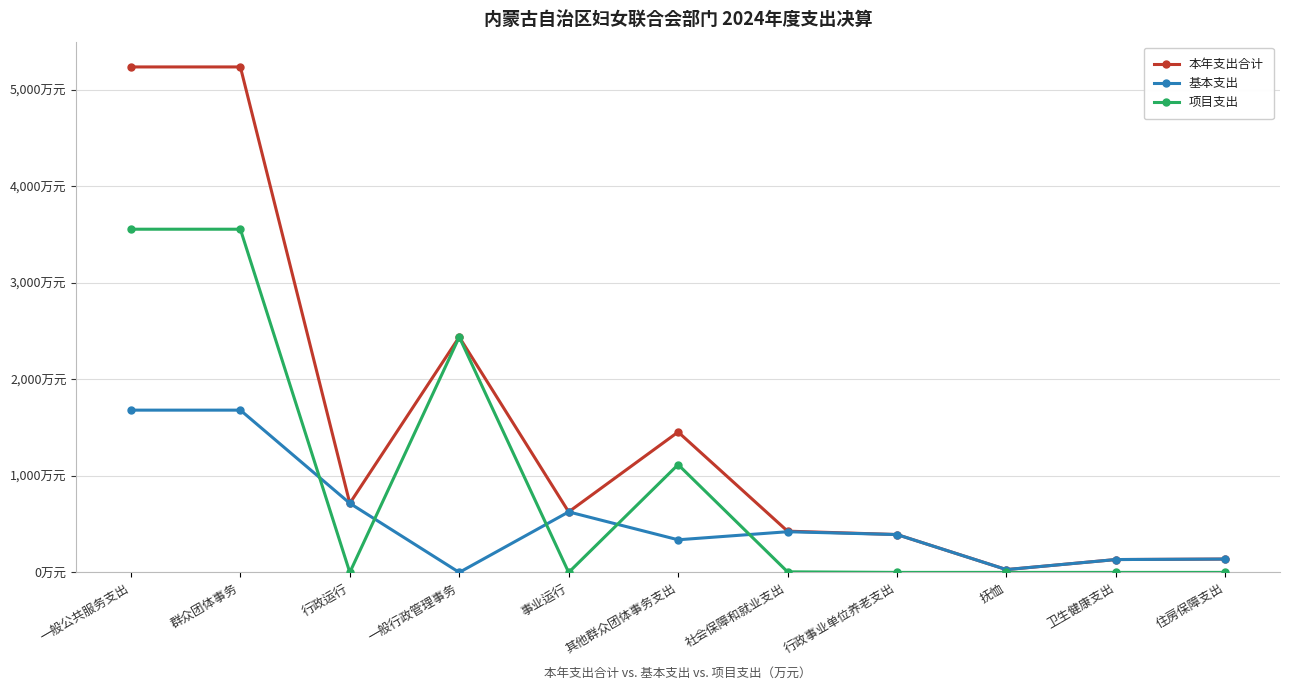

Does the chart have visible grid lines?

Yes